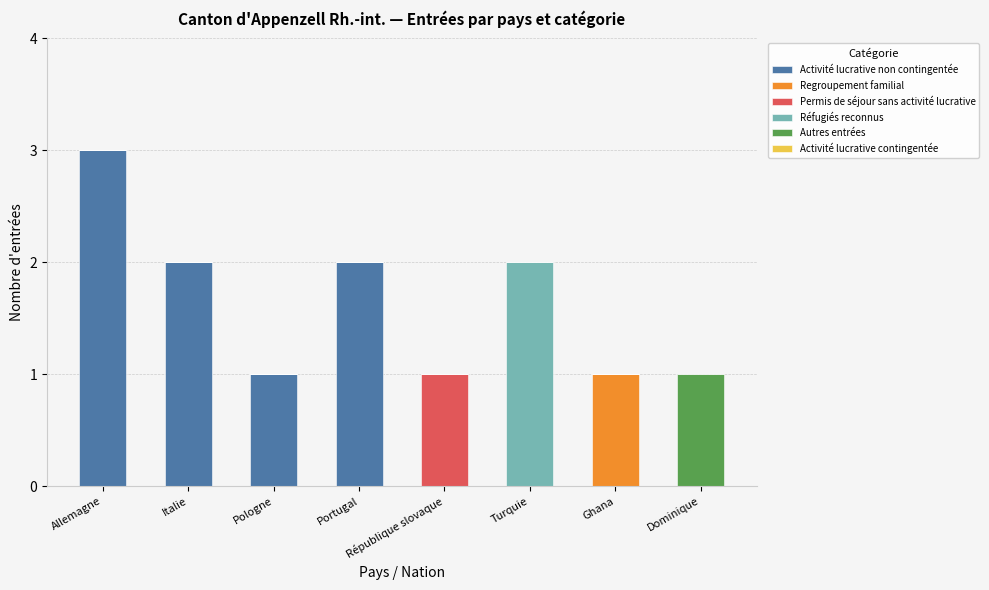

The Activité lucrative non contingentée series shows -2 at République slovaque. True or false?

False